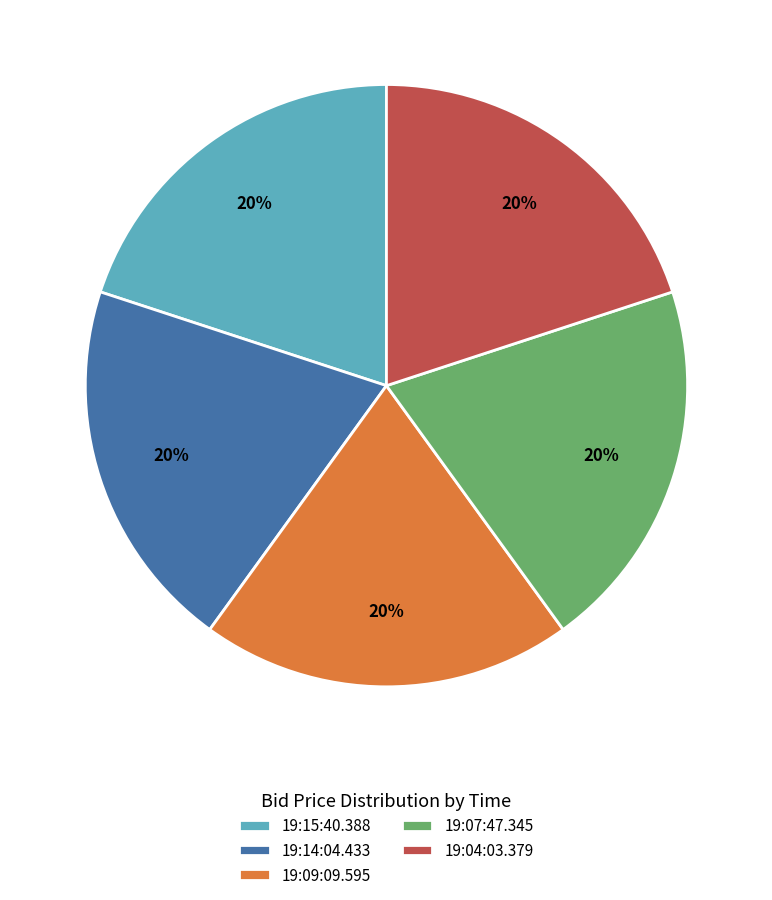

Is the sum of 19:07:47.345 and 19:04:03.379 greater than half?

No